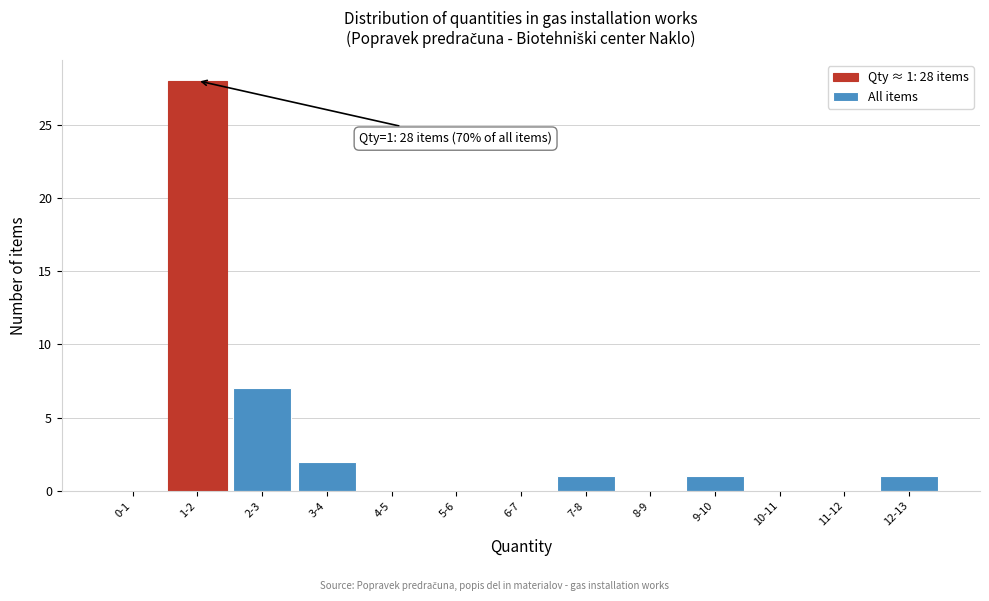

Reading left to right, list all the values displayed in this chart.

0-1=0	1-2=28	2-3=7	3-4=2	4-5=0	5-6=0	6-7=0	7-8=1	8-9=0	9-10=1	10-11=0	11-12=0	12-13=1